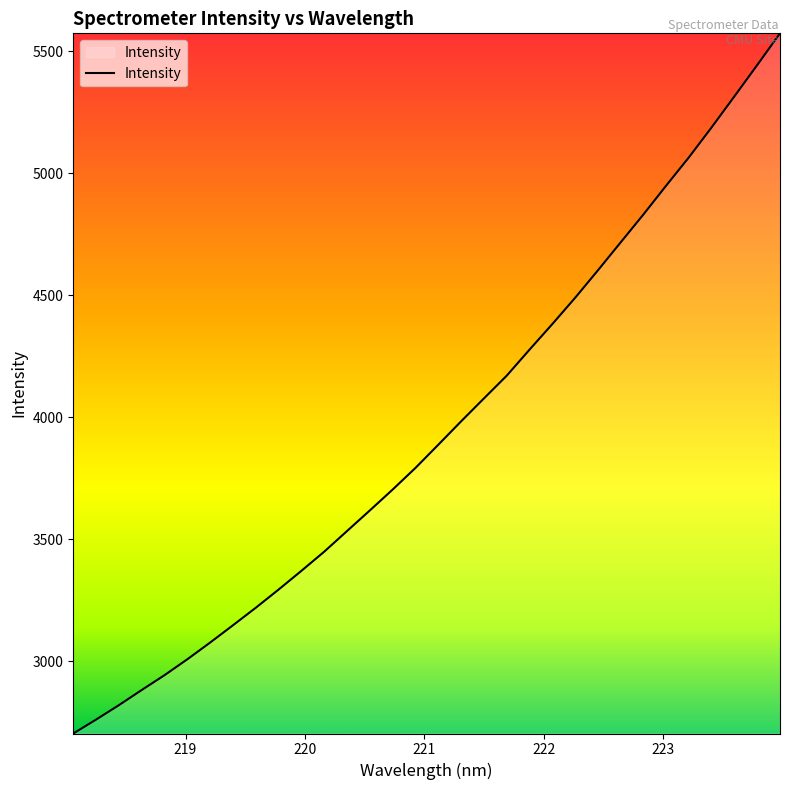

What is the greatest value displayed?

5573.0